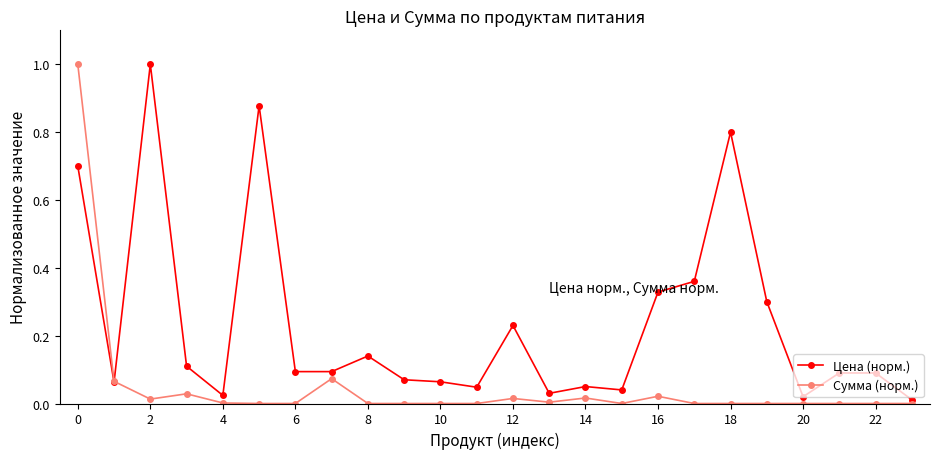

What is the greatest value displayed?

1.0